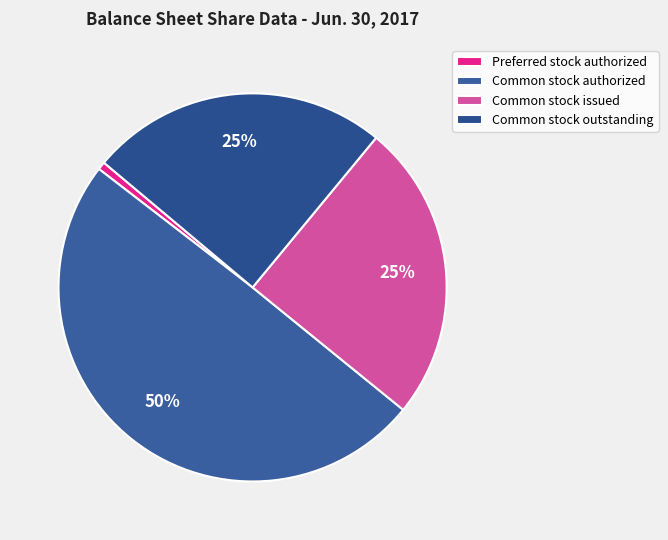

Which slice is the smallest?

Preferred stock authorized